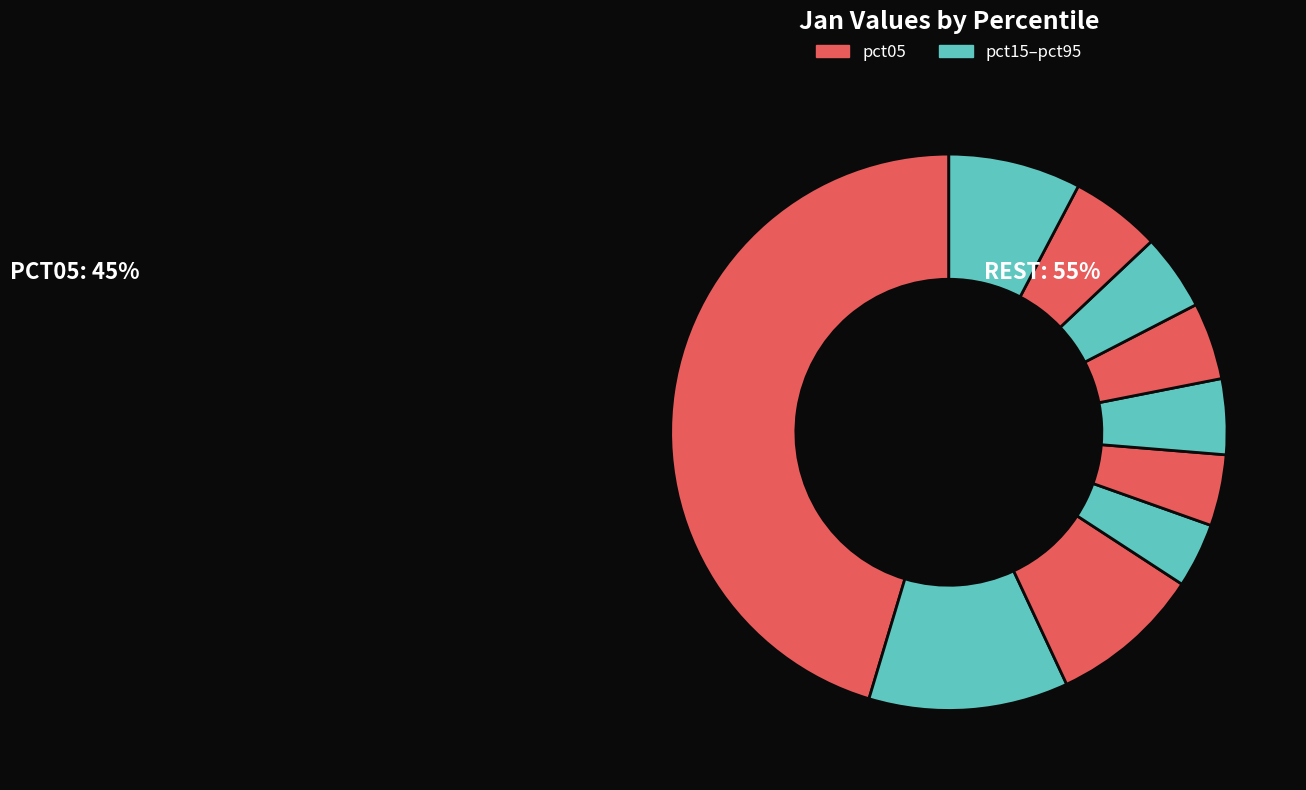

How many slices are in this pie chart?

10